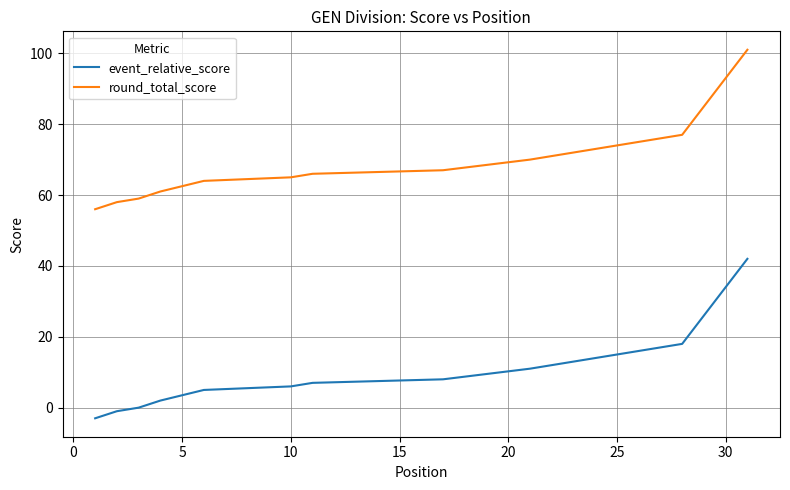

True or false: round_total_score and event_relative_score cross at least once.

False